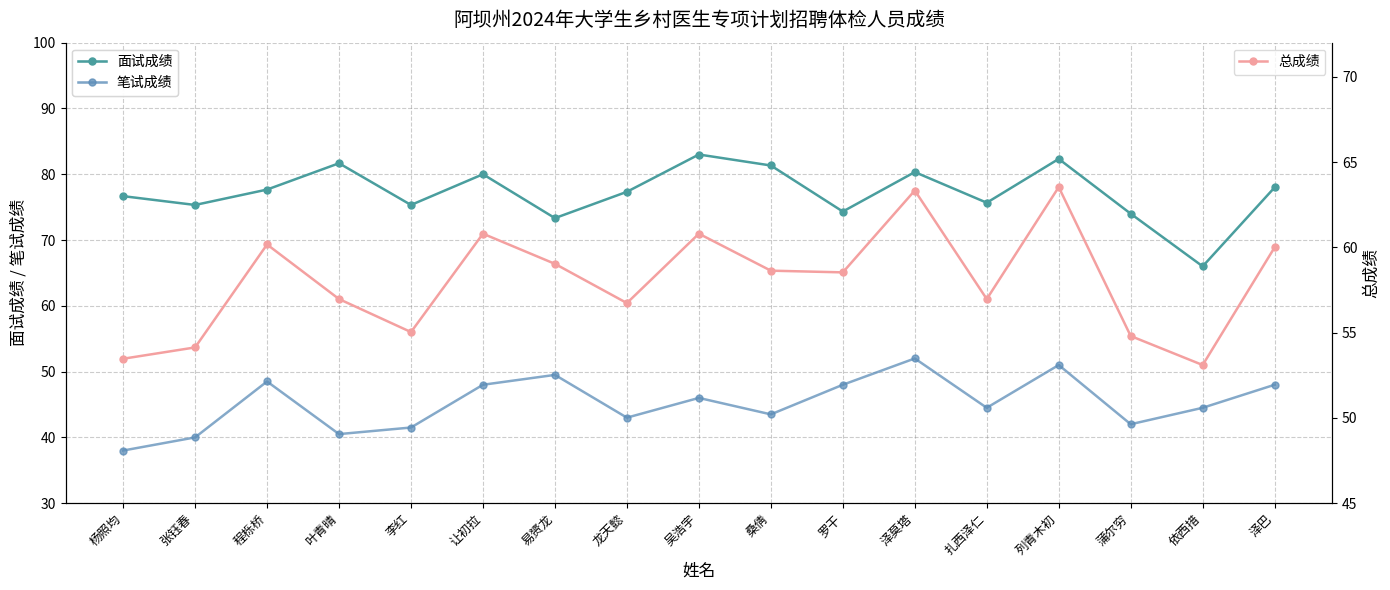

What is the total value across all series at 让初拉?

188.8